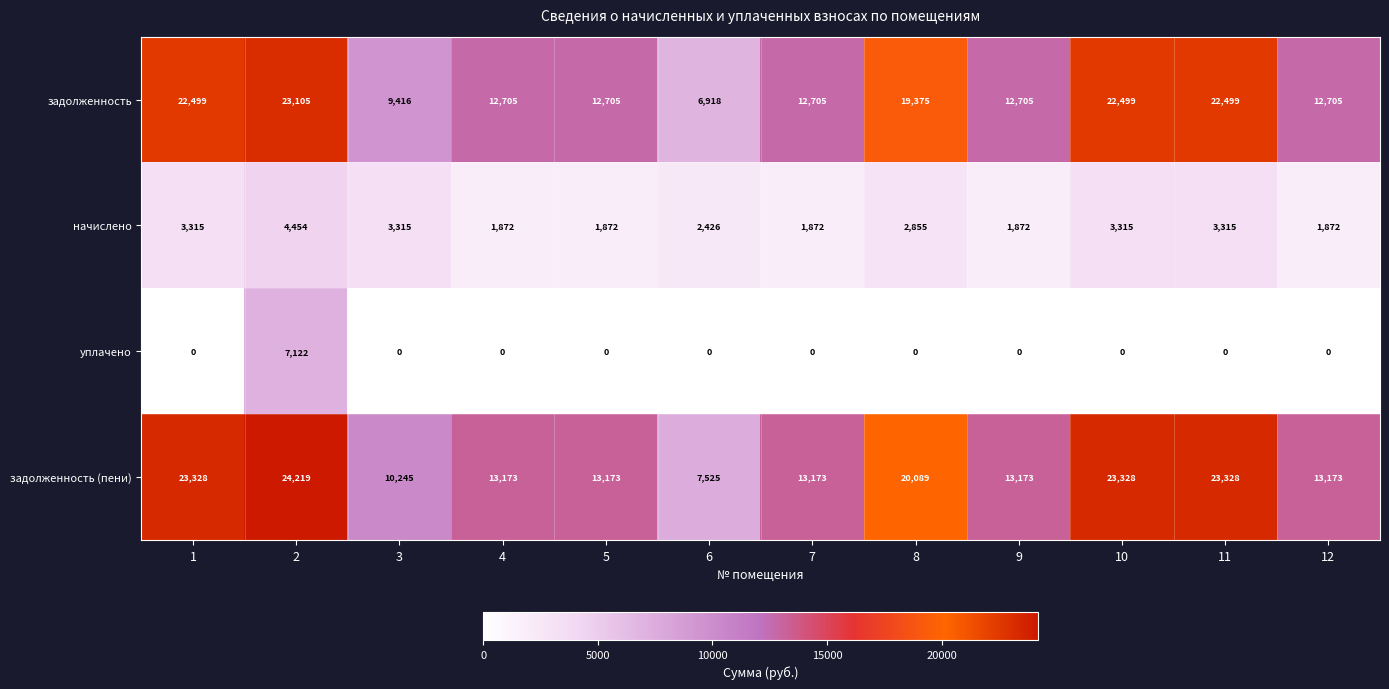

Count the number of categories in the chart.

12